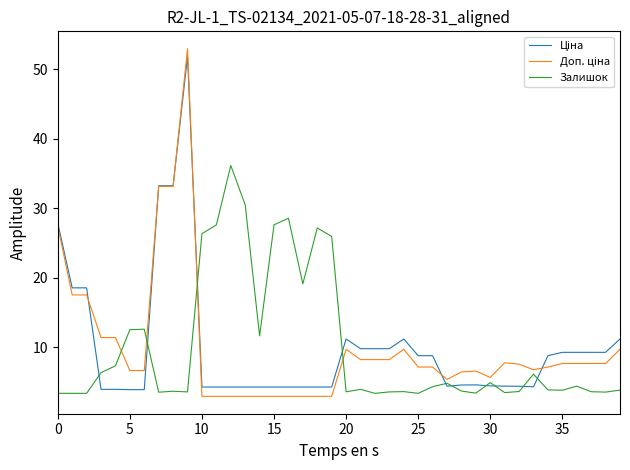

What is the minimum value shown in the chart?

3.0